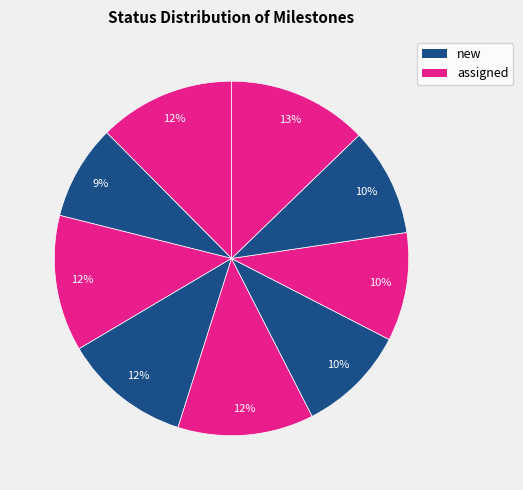

Count the number of slices in the pie.

9